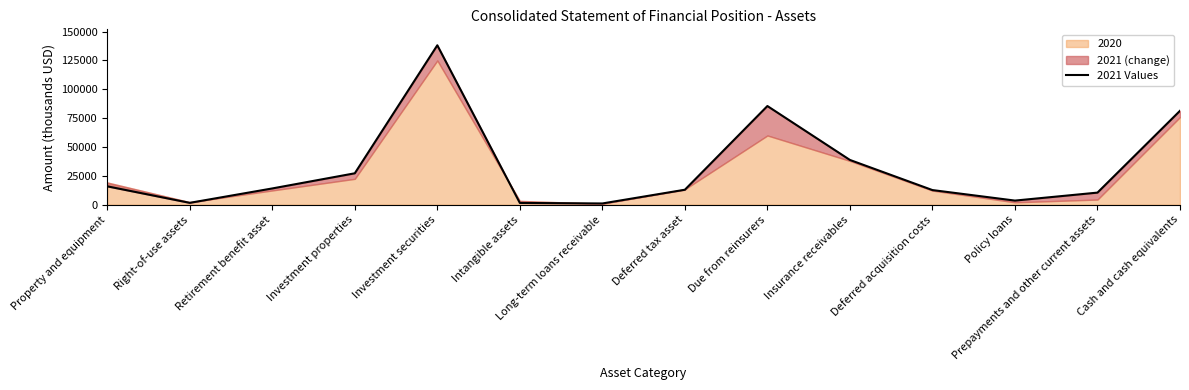

How many lines are shown in the chart?

1